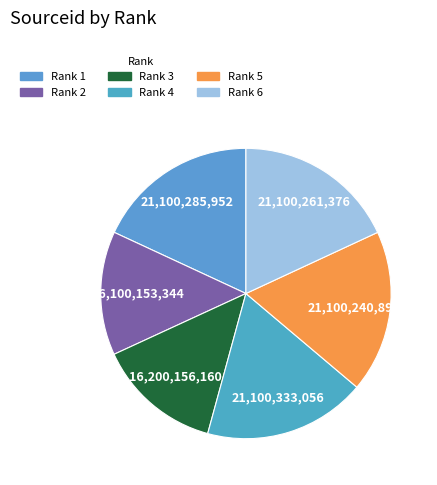

How many slices are in this pie chart?

6